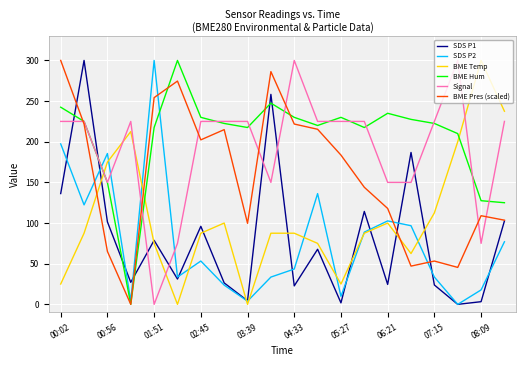

True or false: SDS P1 and BME Temp intersect in this chart.

True